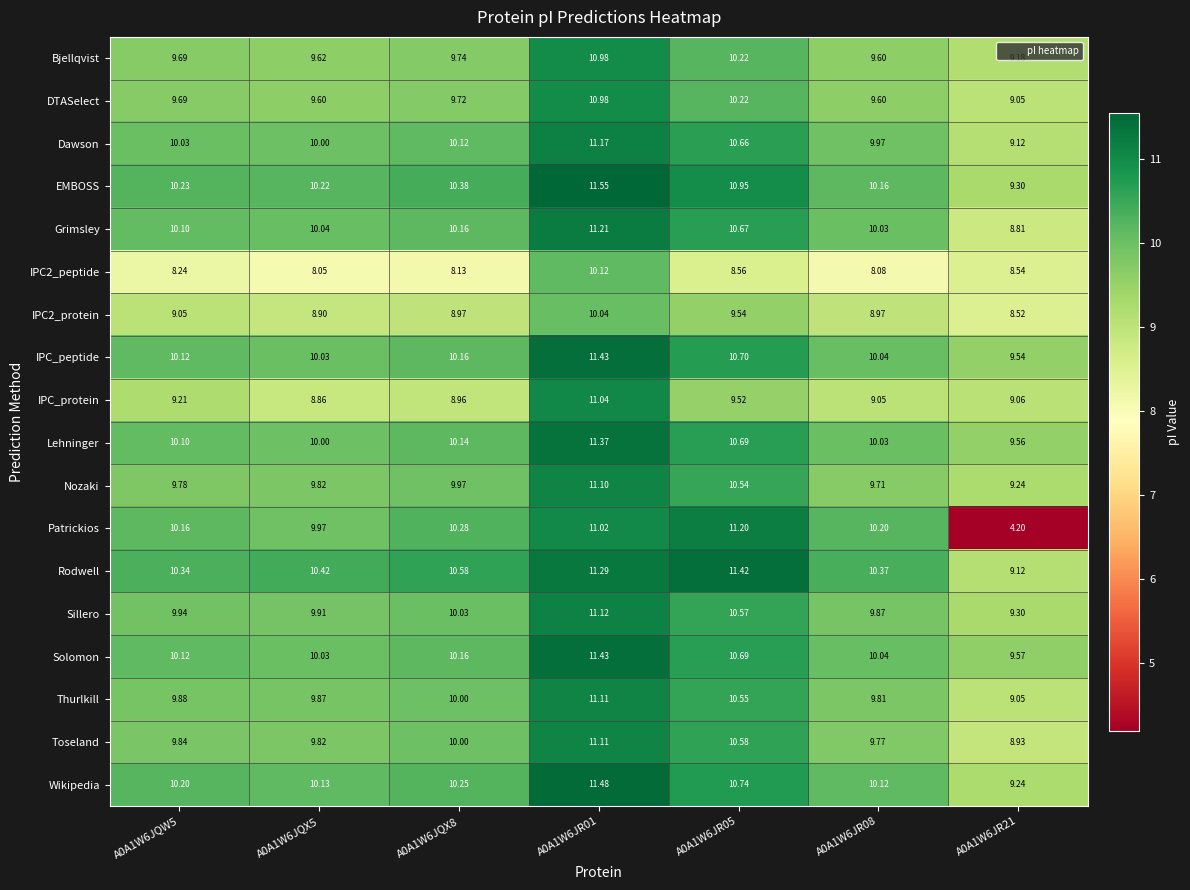

At which category is the sum across all series the highest?

A0A1W6JR01